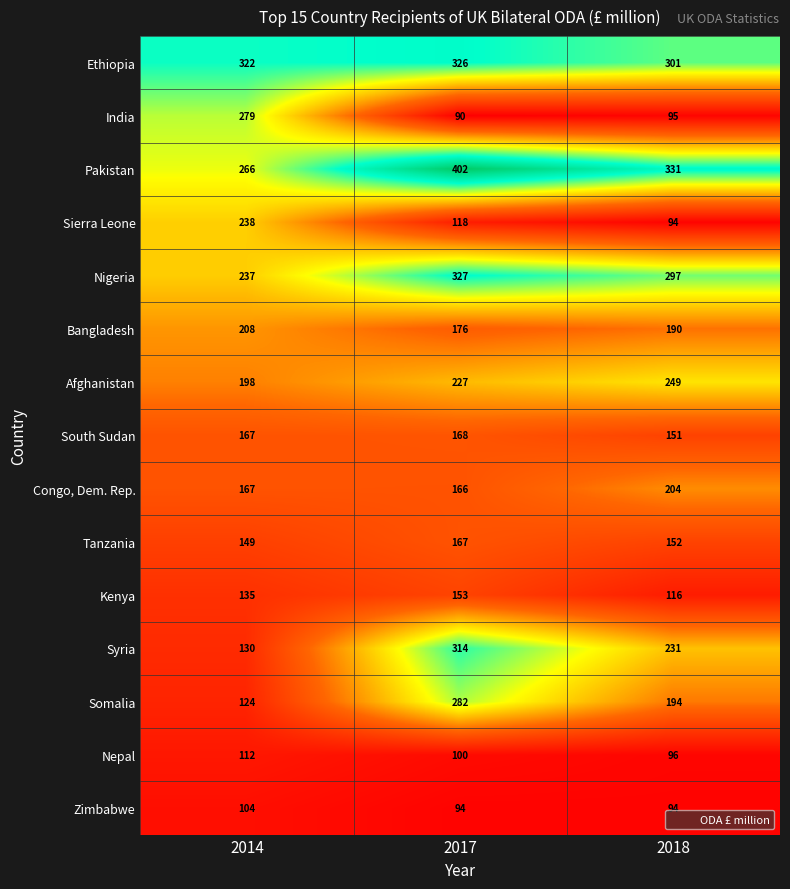

What is the difference between the second highest and minimum values in the Nigeria series?

60